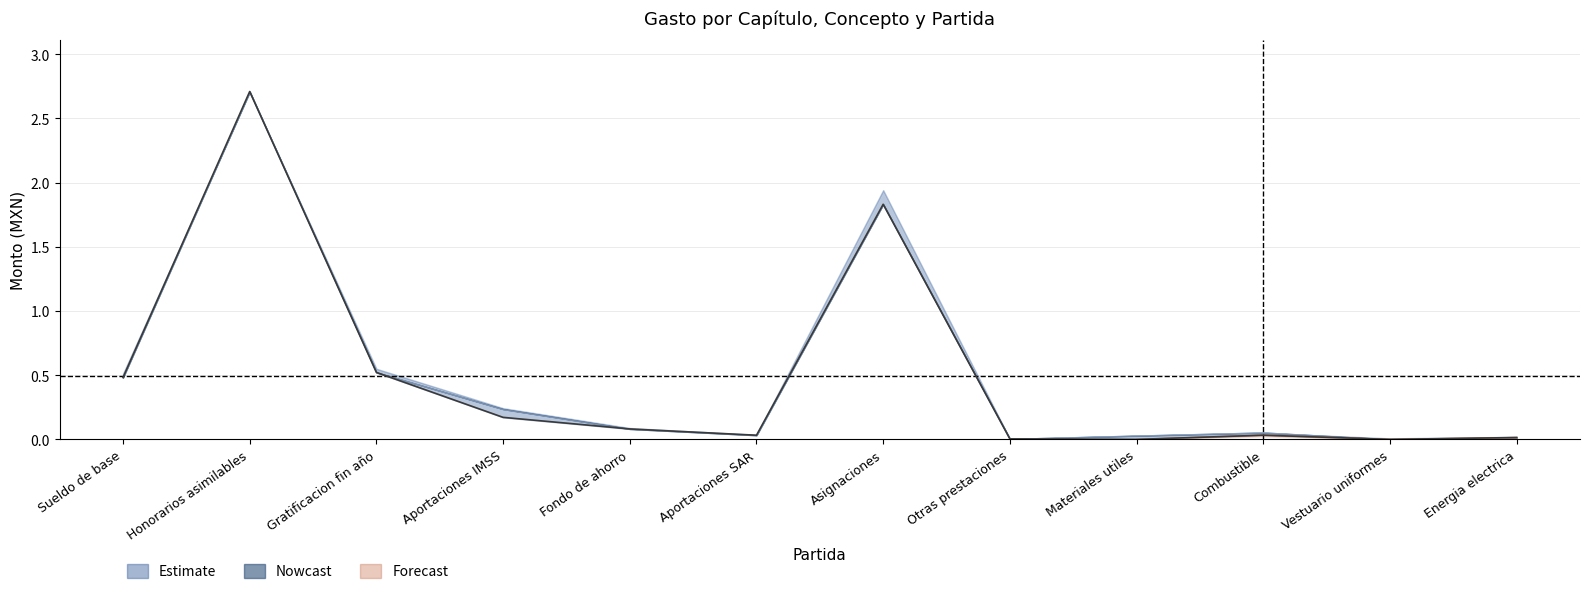

True or false: the data has more than 2 interior local peaks.

True